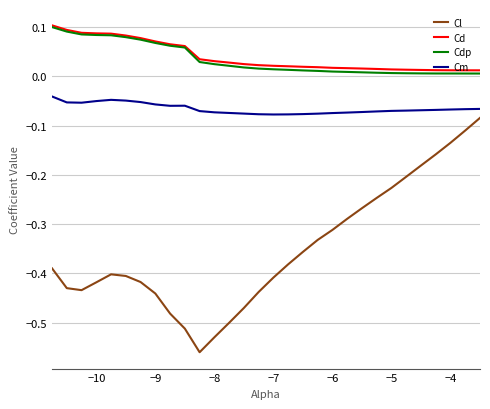

True or false: Cd and Cm intersect in this chart.

False